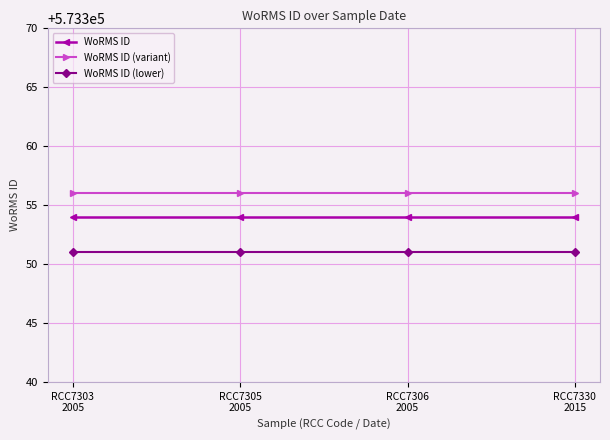

What is the maximum value for WoRMS ID (lower)?

573351